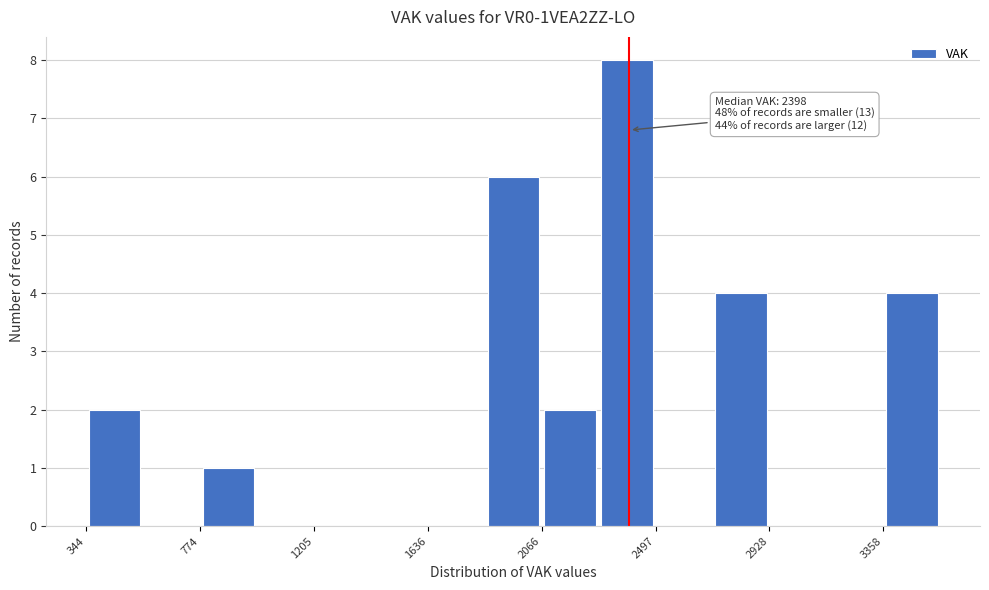

Which range on the x-axis has the tallest bar?

2300 to 2500